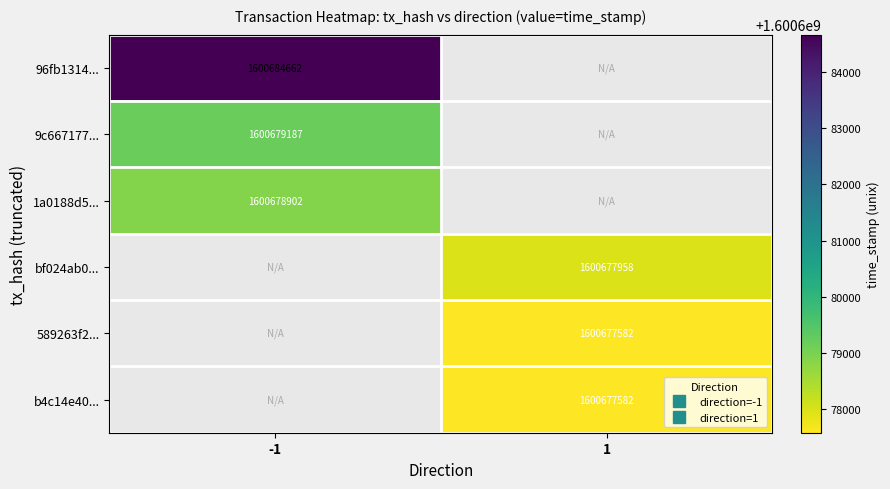

What value does the b4c14e40... series have at 1?

1600677582.0